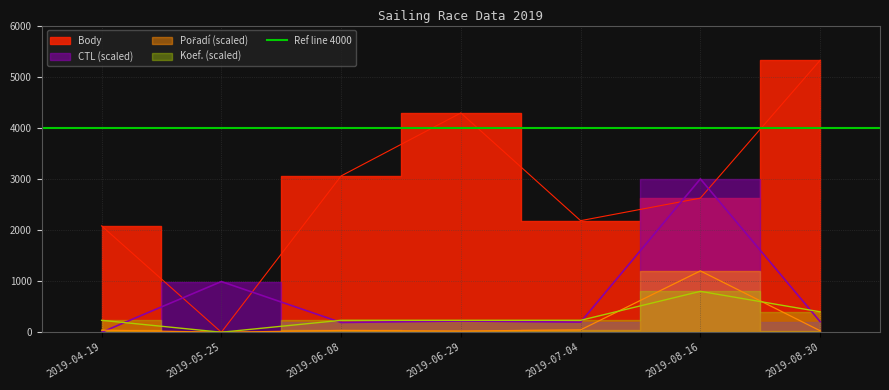

True or false: Pořadí and Body intersect in this chart.

False